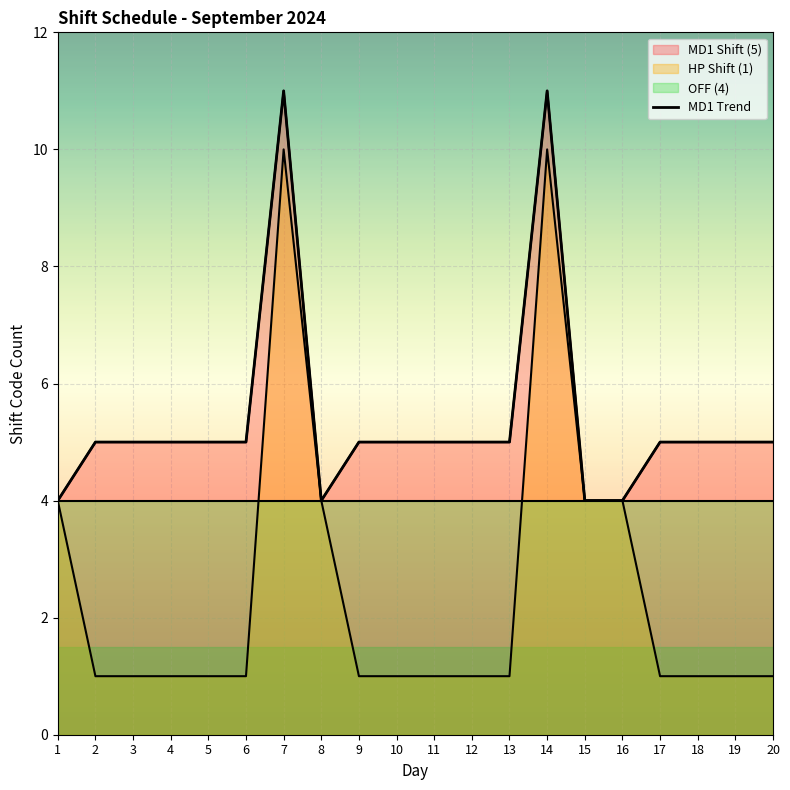

The chart shows a value of 16 at 7. True or false?

False